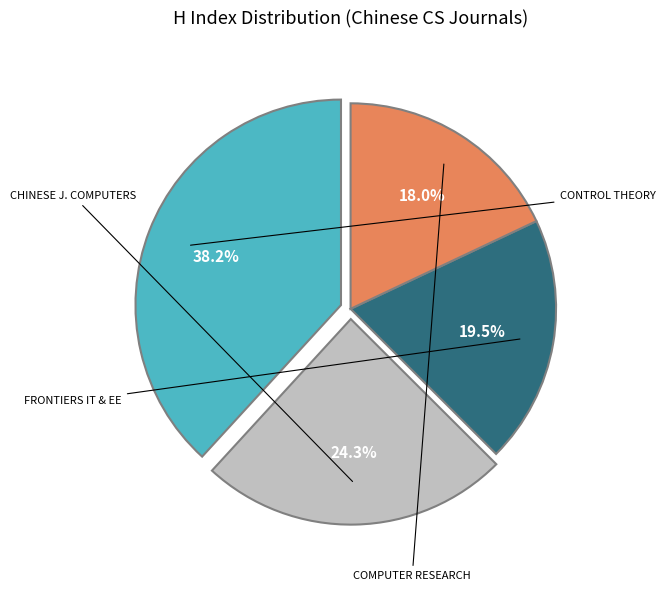

Is there any slice that represents more than half of the pie?

No